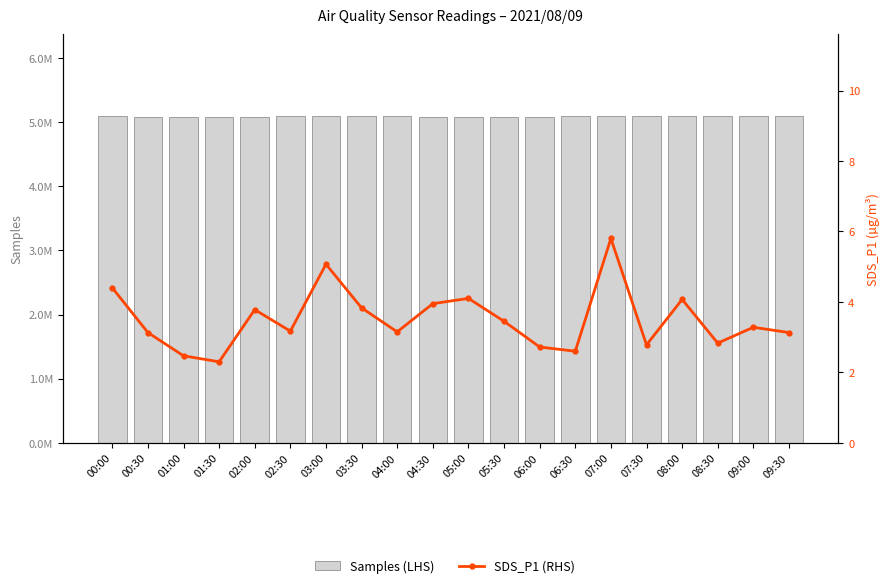

What is the lowest value of the Samples (LHS) series?

5075818.0